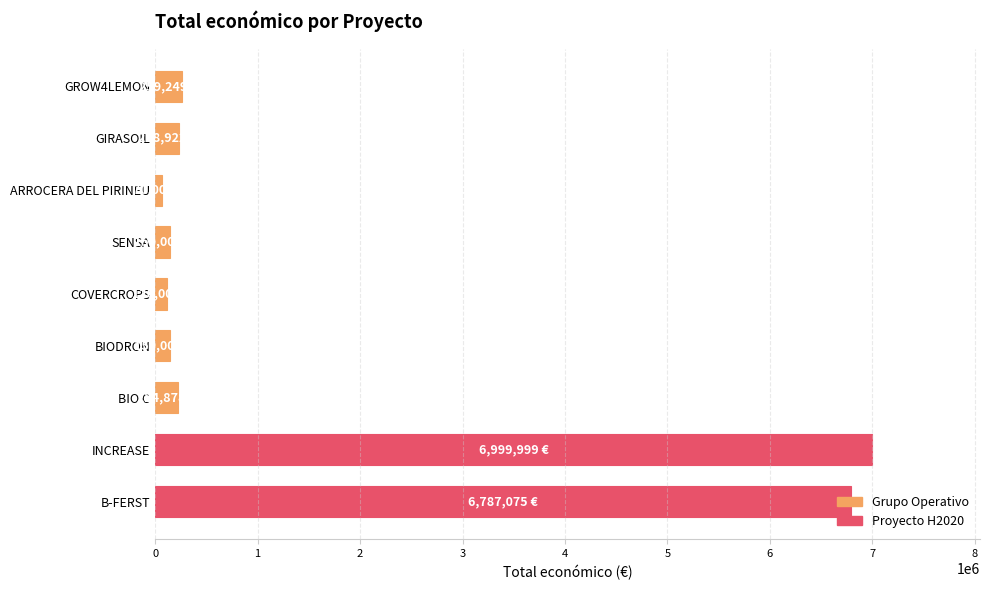

The value at B-FERST is 11304888. True or false?

False